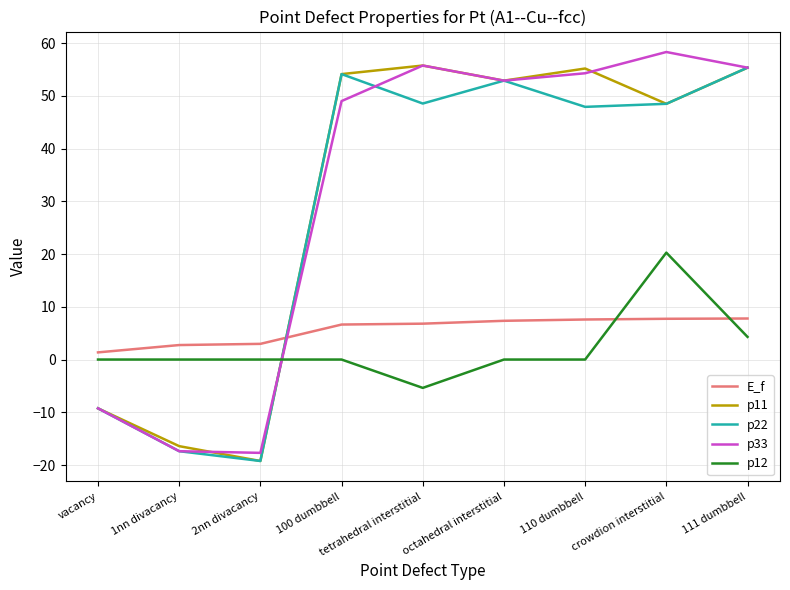

Which category has the lowest value across all series?

2nn divacancy